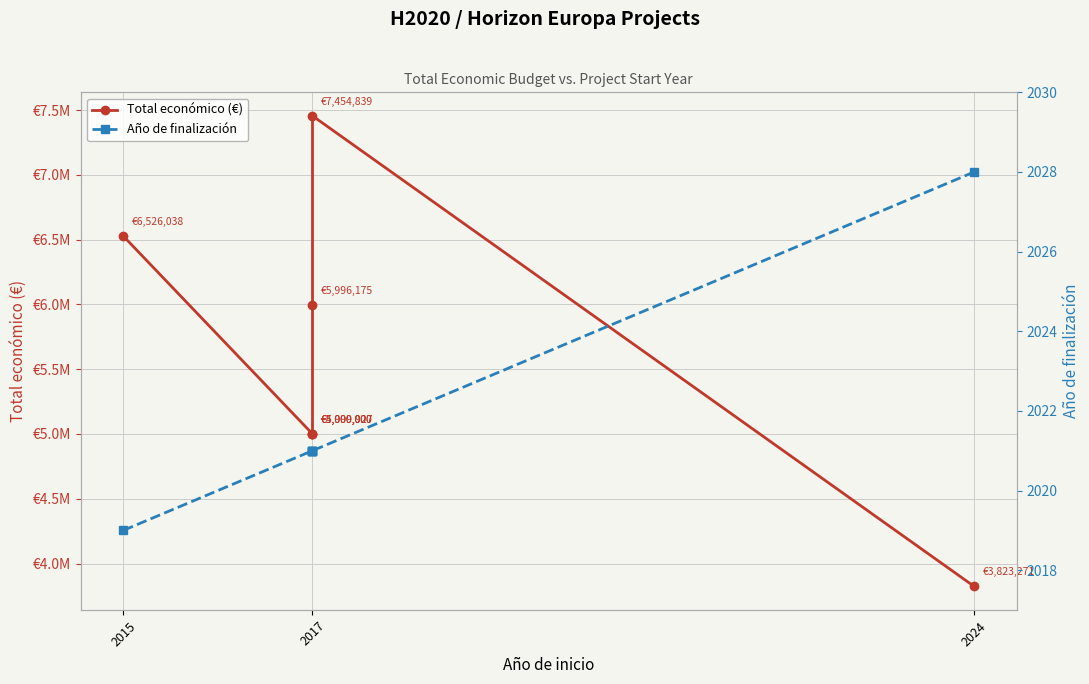

Reading left to right, transcribe all the data shown in this chart.

Total económico (€): 6526038	4999927	5000000	5000000	5996175	7454839	3823271
Año de finalización: 2019	2021	2021	2021	2021	2021	2028